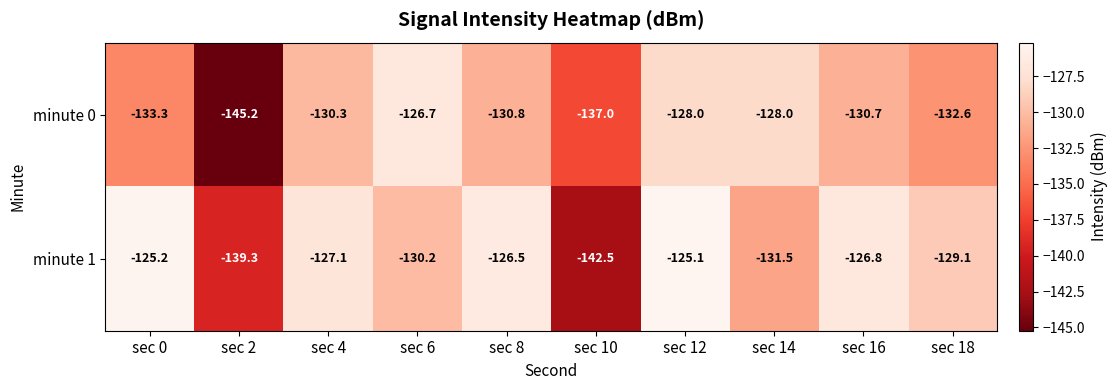

Reading left to right, extract all data points from this chart.

minute 0: -133.3	-145.2	-130.3	-126.7	-130.8	-137.0	-128.0	-128.0	-130.7	-132.6
minute 1: -125.2	-139.3	-127.1	-130.2	-126.5	-142.5	-125.1	-131.5	-126.8	-129.1